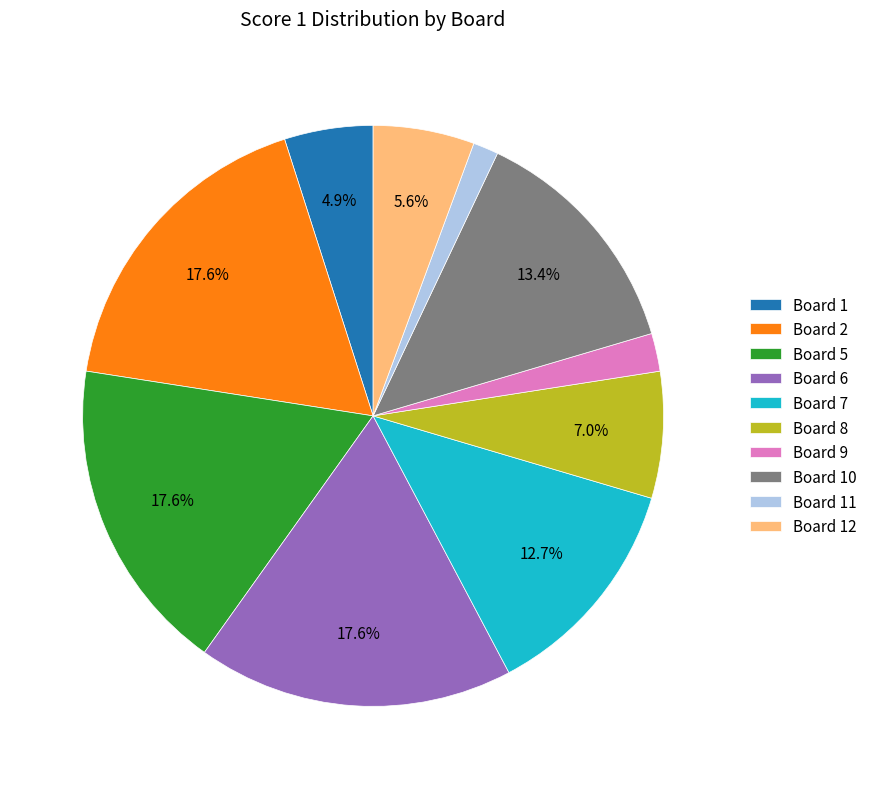

What is the ratio of the value at Board 2 to the value at Board 5?

1.0